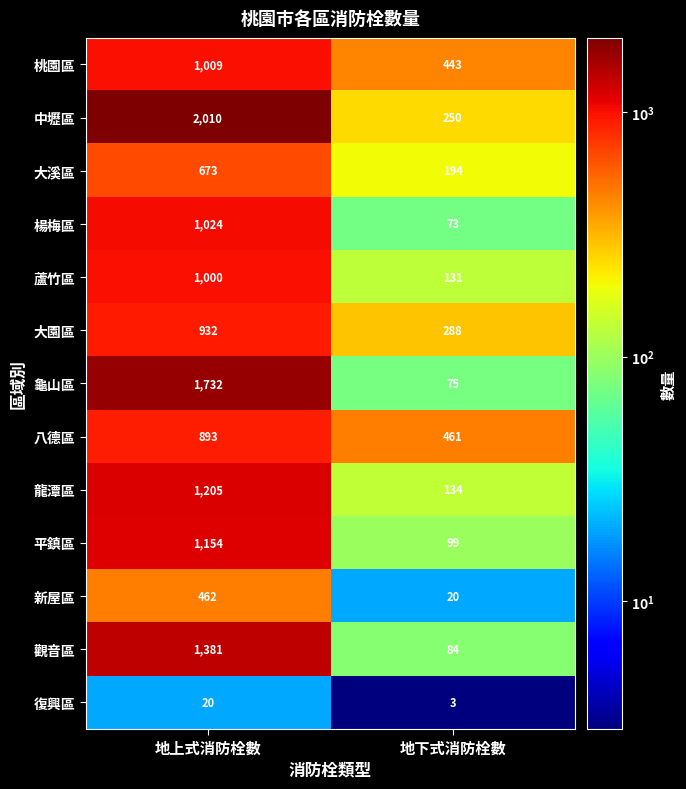

Which series has the largest range (max minus min)?

中壢區